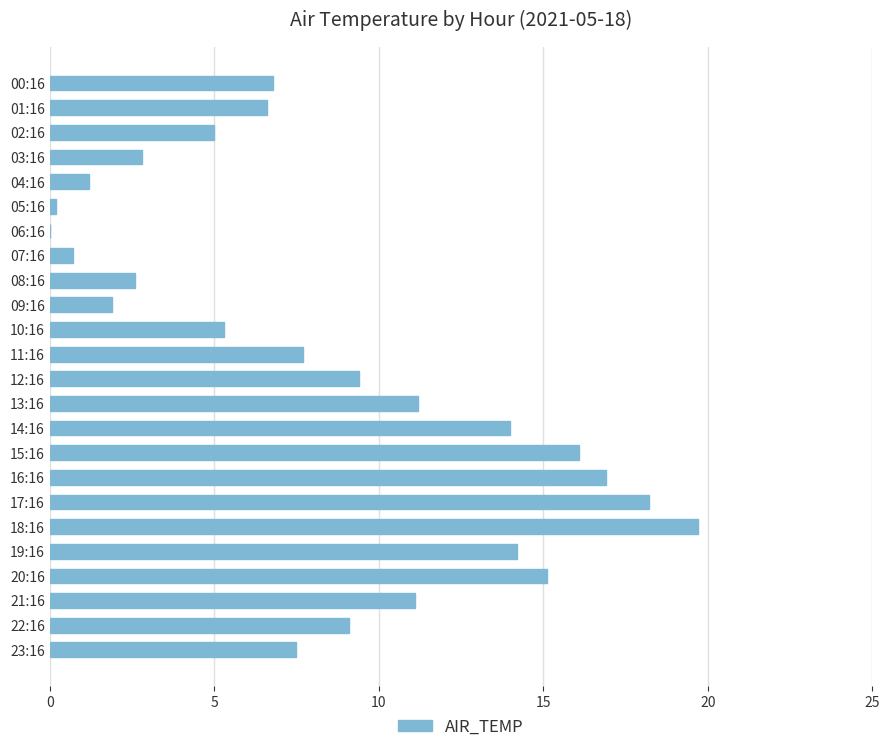

What is the change in value from 03:16 to 10:16?

+2.5